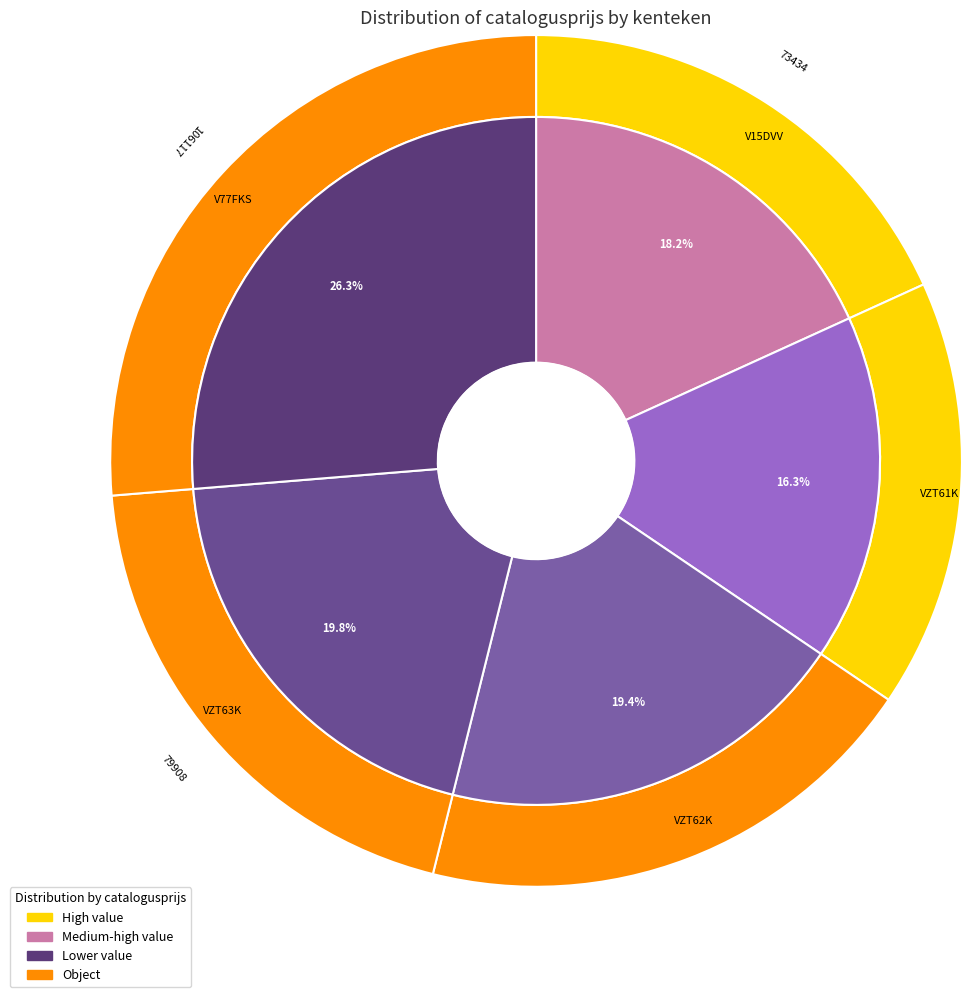

What is the ratio of the value at VZT63K to the value at VZT62K?

1.0